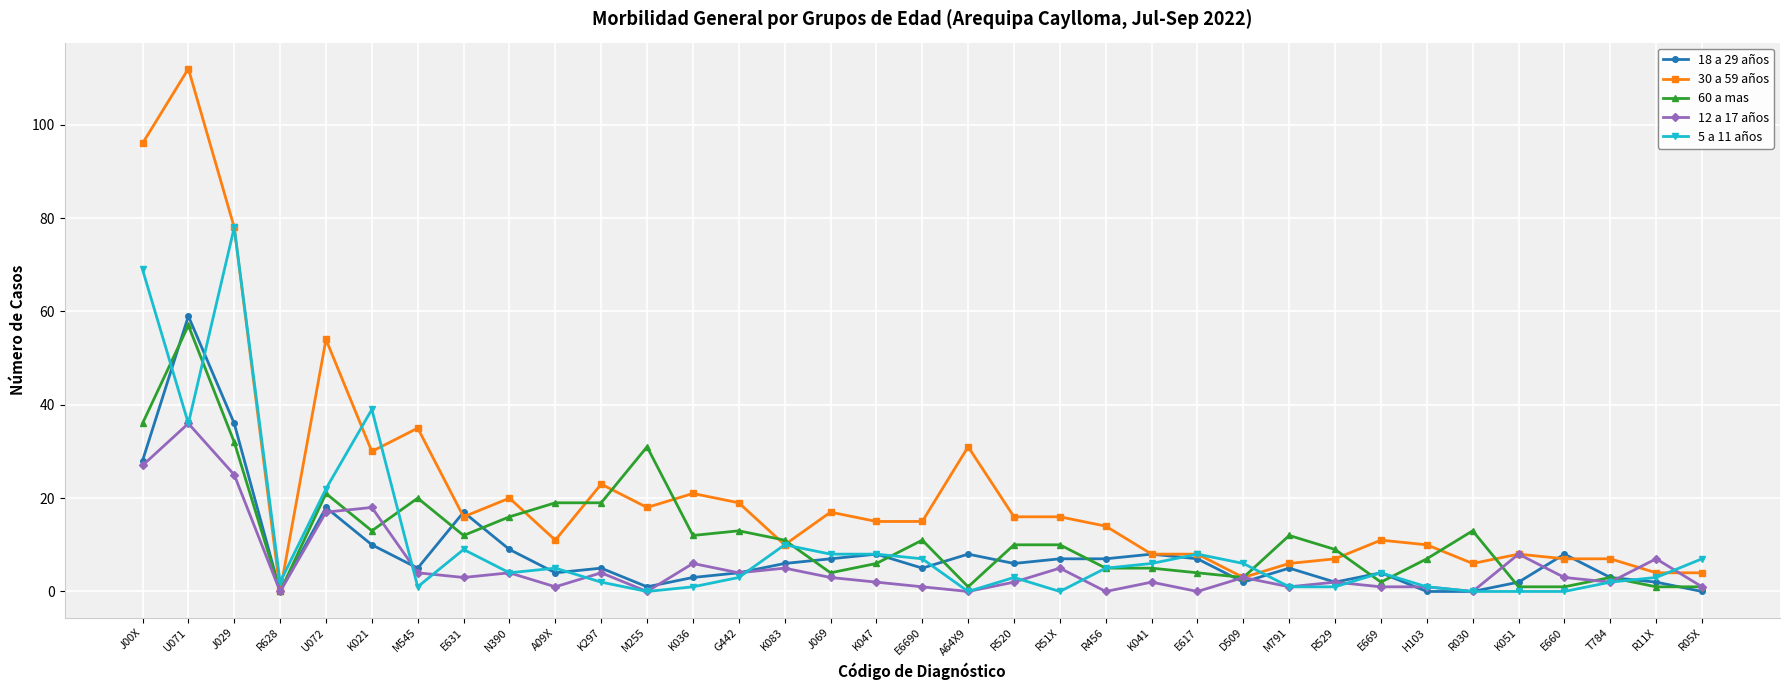

Reading left to right, extract all data points from this chart.

18 a 29 años: J00X=28	U071=59	J029=36	R628=0	U072=18	K021=10	M545=5	E631=17	N390=9	A09X=4	K297=5	M255=1	K036=3	G442=4	K083=6	J069=7	K047=8	E6690=5	A64X9=8	R520=6	R51X=7	R456=7	K041=8	E617=7	D509=2	M791=5	R529=2	E669=4	H103=0	R030=0	K051=2	E660=8	T784=3	R11X=2	R05X=0
30 a 59 años: J00X=96	U071=112	J029=78	R628=0	U072=54	K021=30	M545=35	E631=16	N390=20	A09X=11	K297=23	M255=18	K036=21	G442=19	K083=10	J069=17	K047=15	E6690=15	A64X9=31	R520=16	R51X=16	R456=14	K041=8	E617=8	D509=3	M791=6	R529=7	E669=11	H103=10	R030=6	K051=8	E660=7	T784=7	R11X=4	R05X=4
60 a mas: J00X=36	U071=57	J029=32	R628=0	U072=21	K021=13	M545=20	E631=12	N390=16	A09X=19	K297=19	M255=31	K036=12	G442=13	K083=11	J069=4	K047=6	E6690=11	A64X9=1	R520=10	R51X=10	R456=5	K041=5	E617=4	D509=3	M791=12	R529=9	E669=2	H103=7	R030=13	K051=1	E660=1	T784=3	R11X=1	R05X=1
12 a 17 años: J00X=27	U071=36	J029=25	R628=0	U072=17	K021=18	M545=4	E631=3	N390=4	A09X=1	K297=4	M255=0	K036=6	G442=4	K083=5	J069=3	K047=2	E6690=1	A64X9=0	R520=2	R51X=5	R456=0	K041=2	E617=0	D509=3	M791=1	R529=2	E669=1	H103=1	R030=0	K051=8	E660=3	T784=2	R11X=7	R05X=1
5 a 11 años: J00X=69	U071=36	J029=78	R628=2	U072=22	K021=39	M545=1	E631=9	N390=4	A09X=5	K297=2	M255=0	K036=1	G442=3	K083=10	J069=8	K047=8	E6690=7	A64X9=0	R520=3	R51X=0	R456=5	K041=6	E617=8	D509=6	M791=1	R529=1	E669=4	H103=1	R030=0	K051=0	E660=0	T784=2	R11X=3	R05X=7